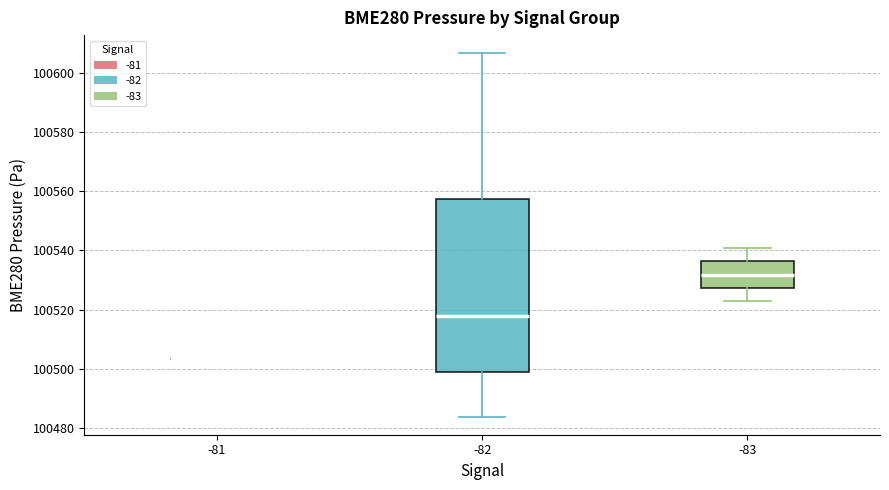

Reading left to right, read every box against the y-axis: the position of its median line, the range the box covers, and the ends of its whiskers. The values are not printed on the chart, so give them approximately, as read against the axis.

-81: box collapsed to a line at 100504, whiskers 100504 to 100504
-82: median 100518, box 100498 to 100558, whiskers 100484 to 100606
-83: median 100532, box 100528 to 100536, whiskers 100522 to 100540